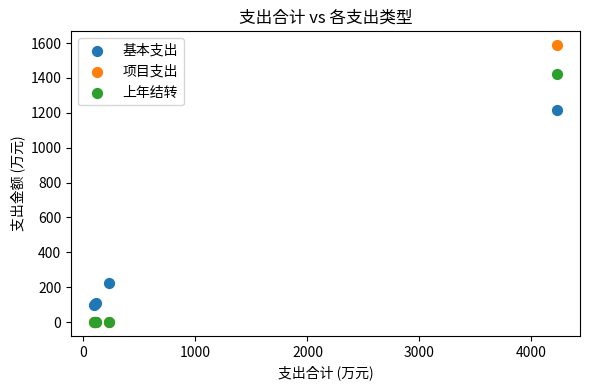

In the 基本支出 series, what Y value is closest to 657?

226.6